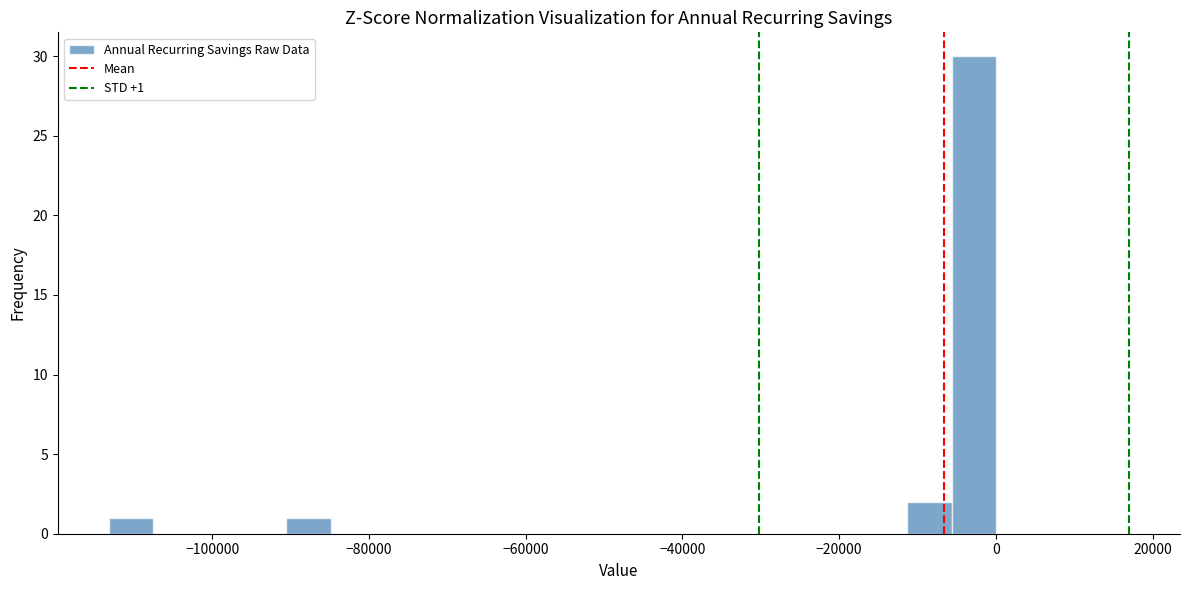

Read against the x-axis, roughly where is the centre of the tallest bar?

-2000